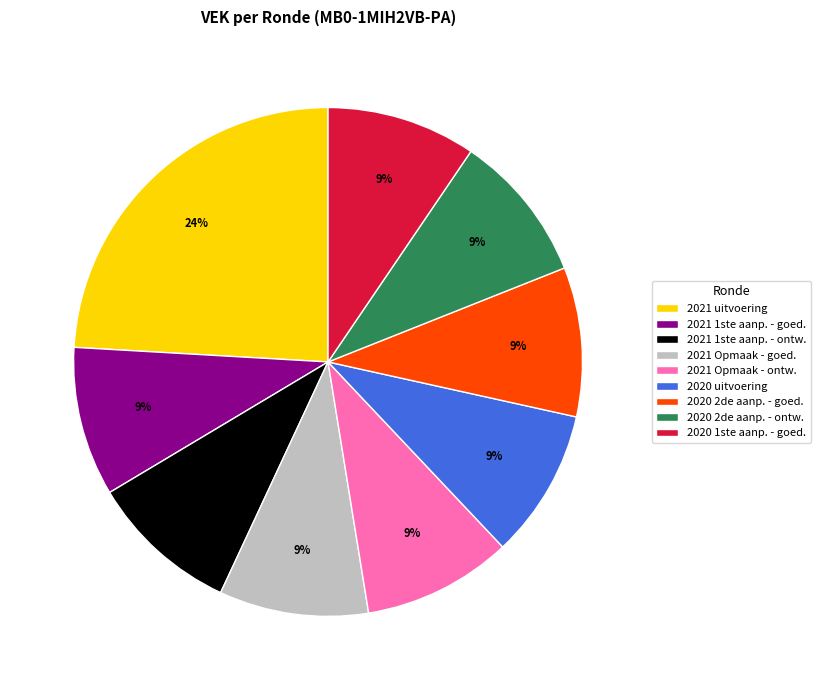

What percentage is the 2021 Opmaak - ontw. slice, to the nearest percent?

9%